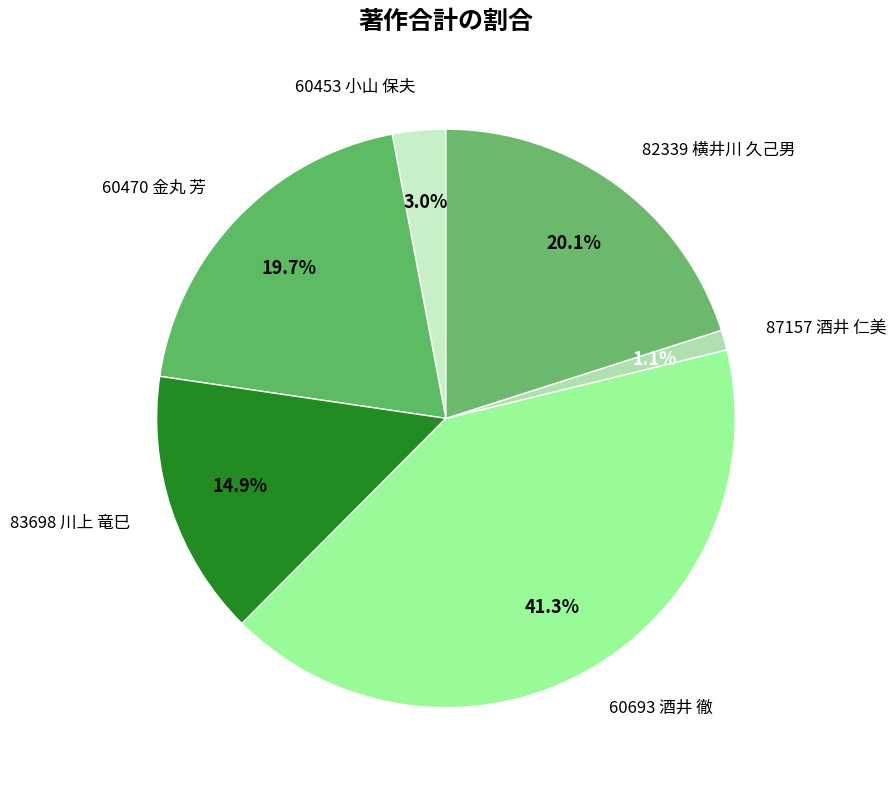

True or false: 60693 酒井 徹 accounts for 41% of the total.

True